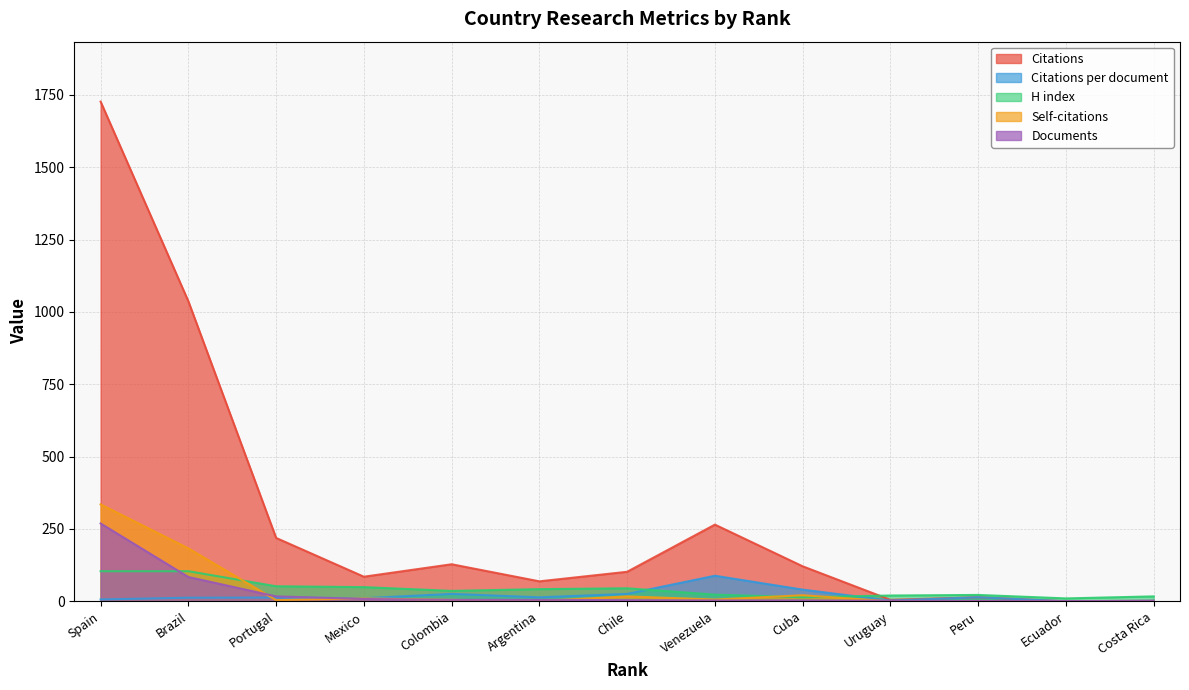

How many values in Citations are above zero?

12